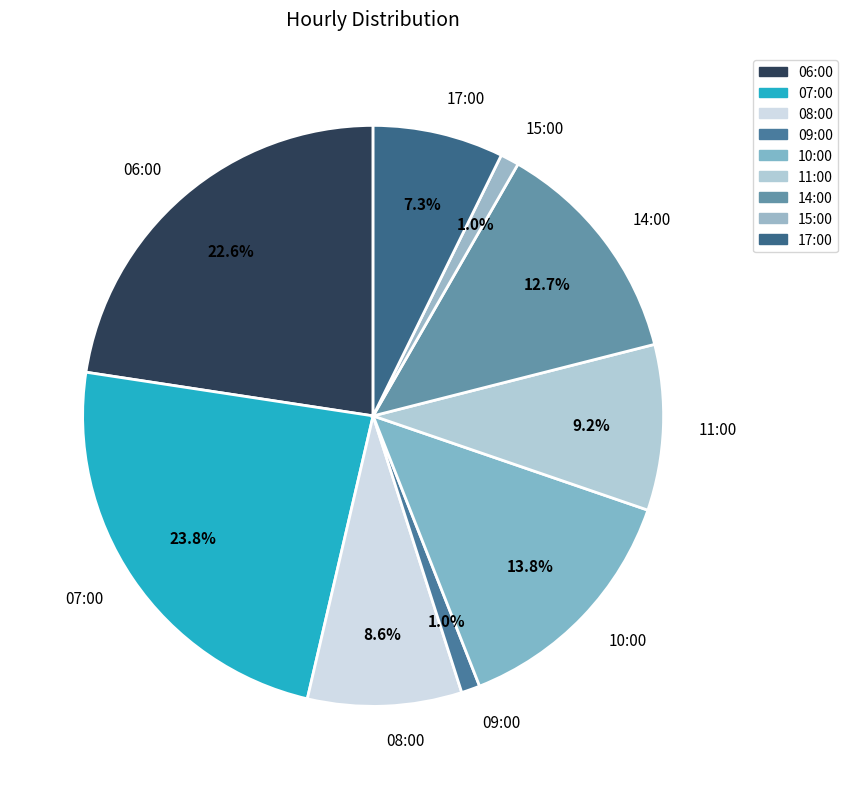

What is the ratio of the value at 07:00 to the value at 10:00?

1.7